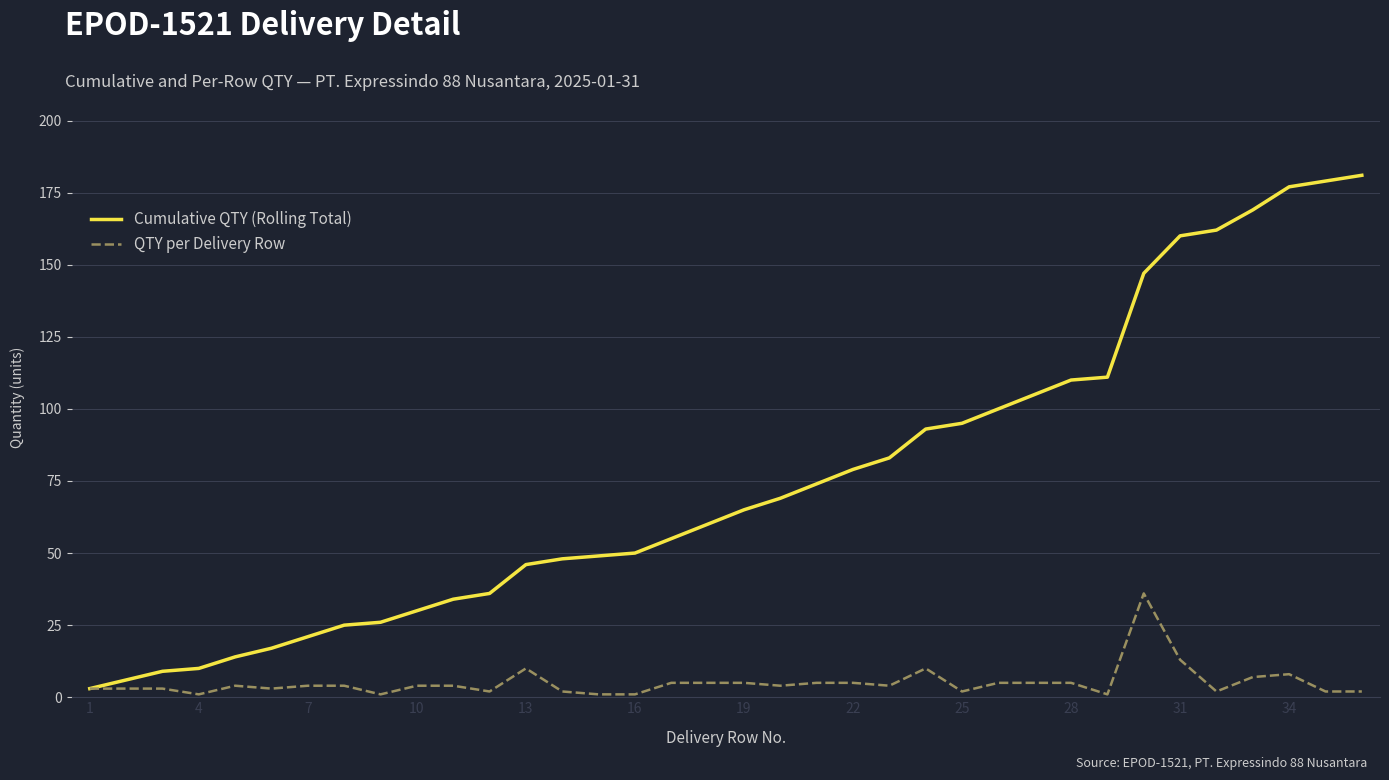

Rank the series by their maximum value, from lowest to highest.

QTY per Delivery Row, Cumulative QTY (Rolling Total)